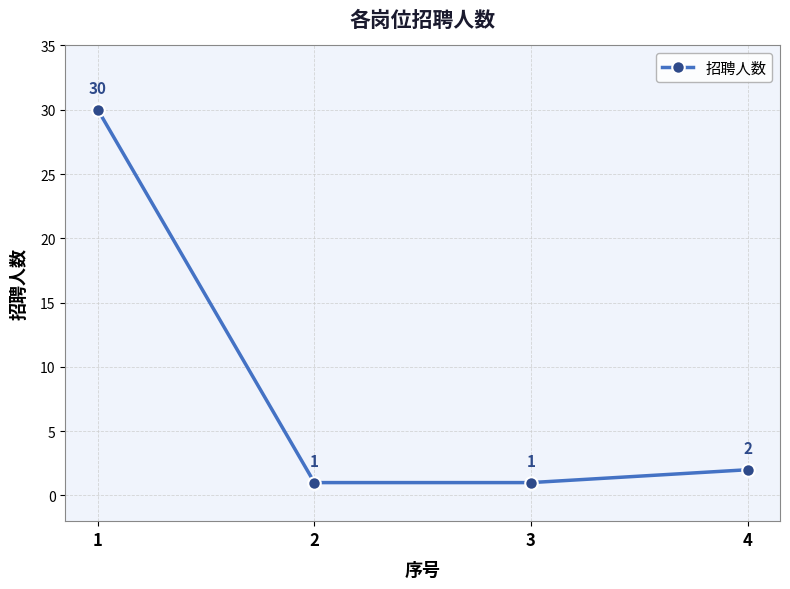

Where is the data nearest to the value 15?

4